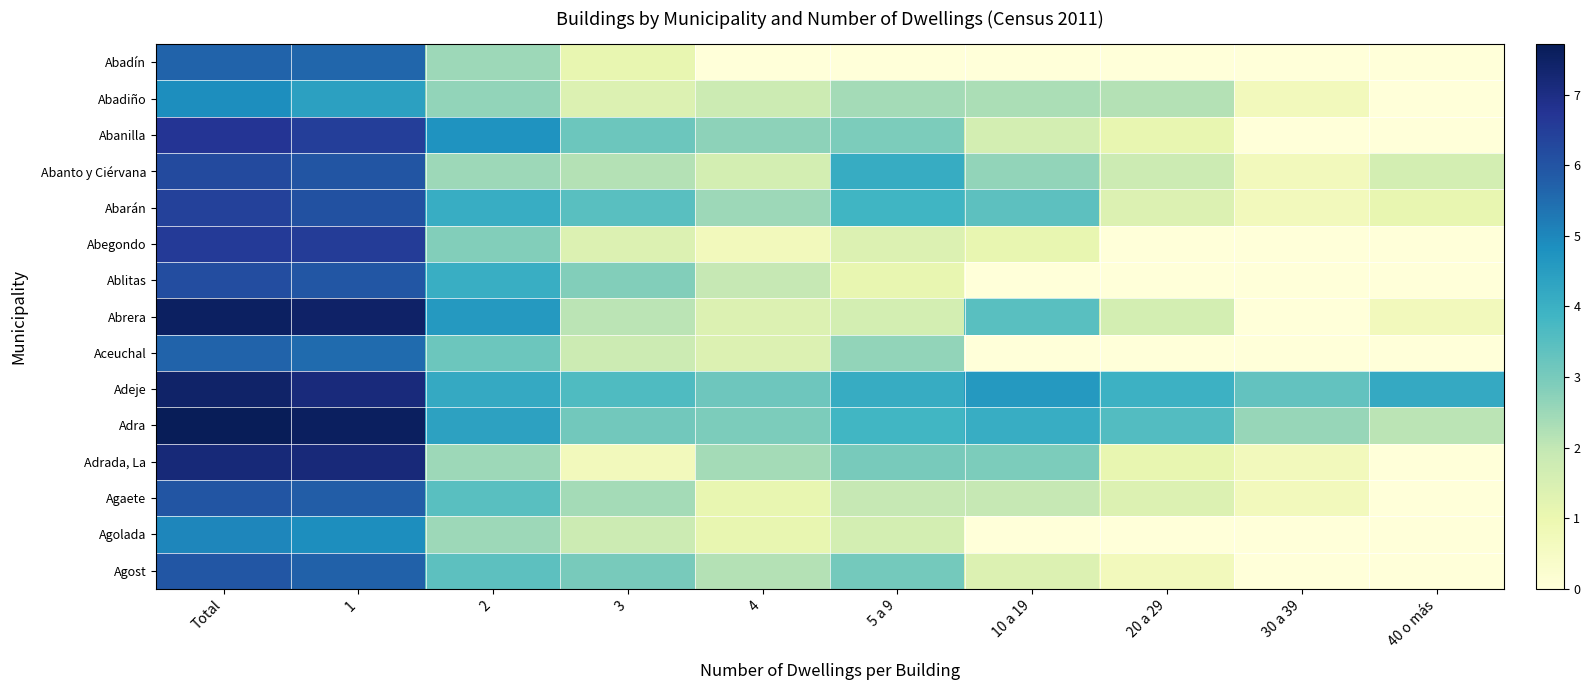

Reading left to right, list all the values displayed in this chart.

Abadín: Total=5.7	1=5.6	2=2.5	3=1.1	4=0.0	5 a 9=0.0	10 a 19=0.0	20 a 29=0.0	30 a 39=0.0	40 o más=0.0
Abadiño: Total=4.9	1=4.4	2=2.6	3=1.4	4=1.8	5 a 9=2.4	10 a 19=2.3	20 a 29=2.2	30 a 39=0.7	40 o más=0.0
Abanilla: Total=6.7	1=6.5	2=4.7	3=3.2	4=2.7	5 a 9=2.9	10 a 19=1.6	20 a 29=1.1	30 a 39=0.0	40 o más=0.0
Abanto y Ciérvana: Total=6.2	1=6.0	2=2.5	3=2.2	4=1.6	5 a 9=4.1	10 a 19=2.6	20 a 29=1.8	30 a 39=0.7	40 o más=1.6
Abarán: Total=6.4	1=6.1	2=4.1	3=3.5	4=2.5	5 a 9=3.9	10 a 19=3.4	20 a 29=1.4	30 a 39=0.7	40 o más=1.1
Abegondo: Total=6.6	1=6.6	2=2.8	3=1.4	4=0.7	5 a 9=1.4	10 a 19=1.1	20 a 29=0.0	30 a 39=0.0	40 o más=0.0
Ablitas: Total=6.1	1=6.0	2=4.0	3=2.8	4=1.9	5 a 9=1.1	10 a 19=0.0	20 a 29=0.0	30 a 39=0.0	40 o más=0.0
Abrera: Total=7.5	1=7.5	2=4.6	3=2.1	4=1.4	5 a 9=1.6	10 a 19=3.5	20 a 29=1.6	30 a 39=0.0	40 o más=0.7
Aceuchal: Total=5.7	1=5.5	2=3.2	3=1.8	4=1.4	5 a 9=2.6	10 a 19=0.0	20 a 29=0.0	30 a 39=0.0	40 o más=0.0
Adeje: Total=7.4	1=7.1	2=4.2	3=3.6	4=3.1	5 a 9=4.1	10 a 19=4.6	20 a 29=4.0	30 a 39=3.3	40 o más=4.2
Adra: Total=7.7	1=7.6	2=4.4	3=3.1	4=2.9	5 a 9=3.9	10 a 19=4.1	20 a 29=3.6	30 a 39=2.6	40 o más=2.1
Adrada, La: Total=7.2	1=7.2	2=2.5	3=0.7	4=2.4	5 a 9=3.0	10 a 19=2.9	20 a 29=1.1	30 a 39=0.7	40 o más=0.0
Agaete: Total=6.0	1=5.8	2=3.5	3=2.4	4=1.1	5 a 9=1.9	10 a 19=1.9	20 a 29=1.4	30 a 39=0.7	40 o más=0.0
Agolada: Total=5.0	1=4.9	2=2.5	3=1.8	4=1.1	5 a 9=1.6	10 a 19=0.0	20 a 29=0.0	30 a 39=0.0	40 o más=0.0
Agost: Total=5.9	1=5.7	2=3.4	3=3.0	4=2.2	5 a 9=3.0	10 a 19=1.4	20 a 29=0.7	30 a 39=0.0	40 o más=0.0